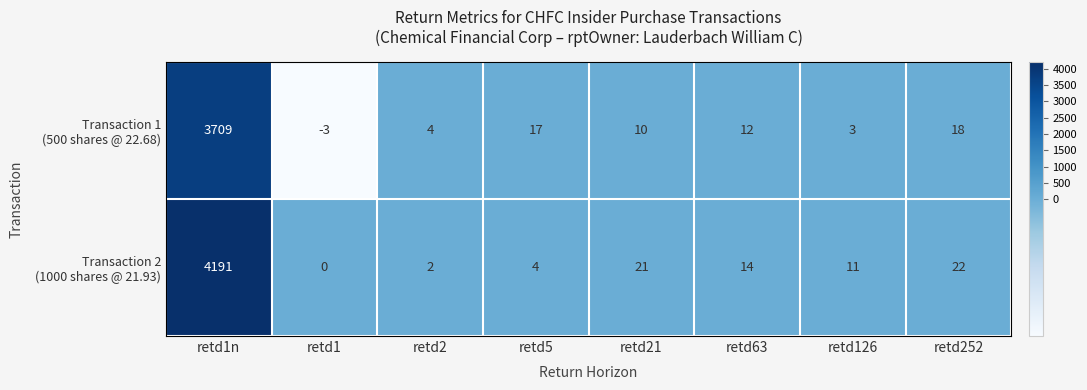

What is the spread (max minus min) of values at retd21?

11